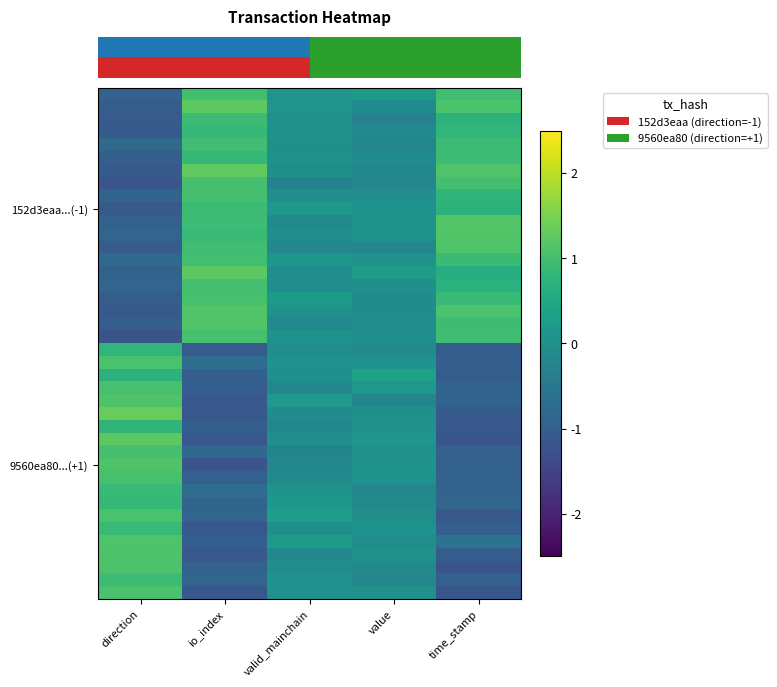

Which has a higher value, valid_mainchain or value?

value